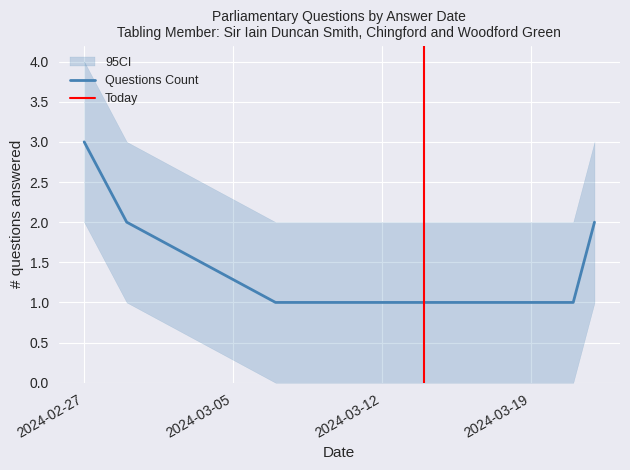

Which has a higher value, 2024-03-14 or 2024-02-29?

2024-02-29